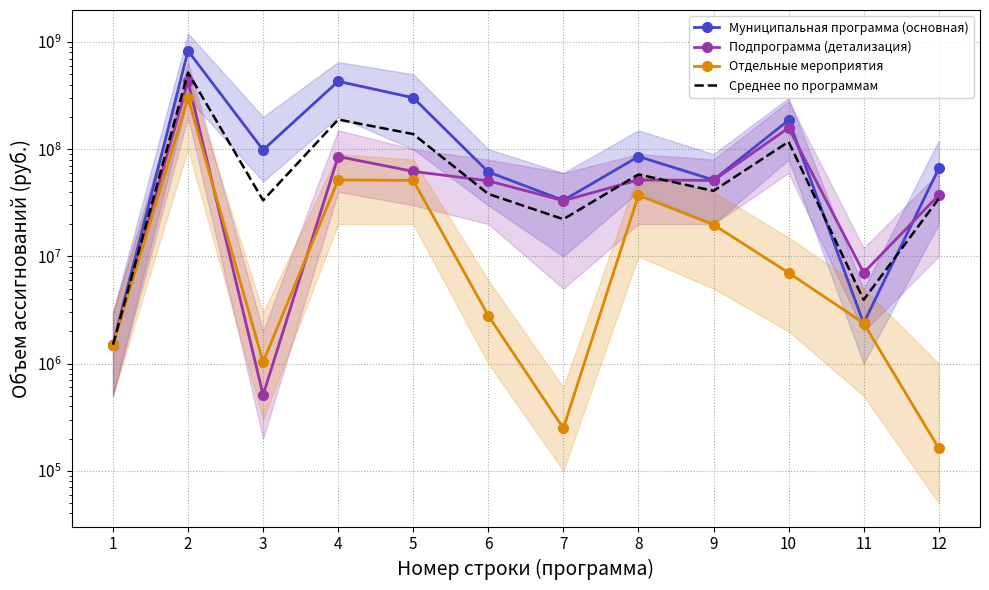

How many interior local peaks does the Подпрограмма (детализация) series have?

4